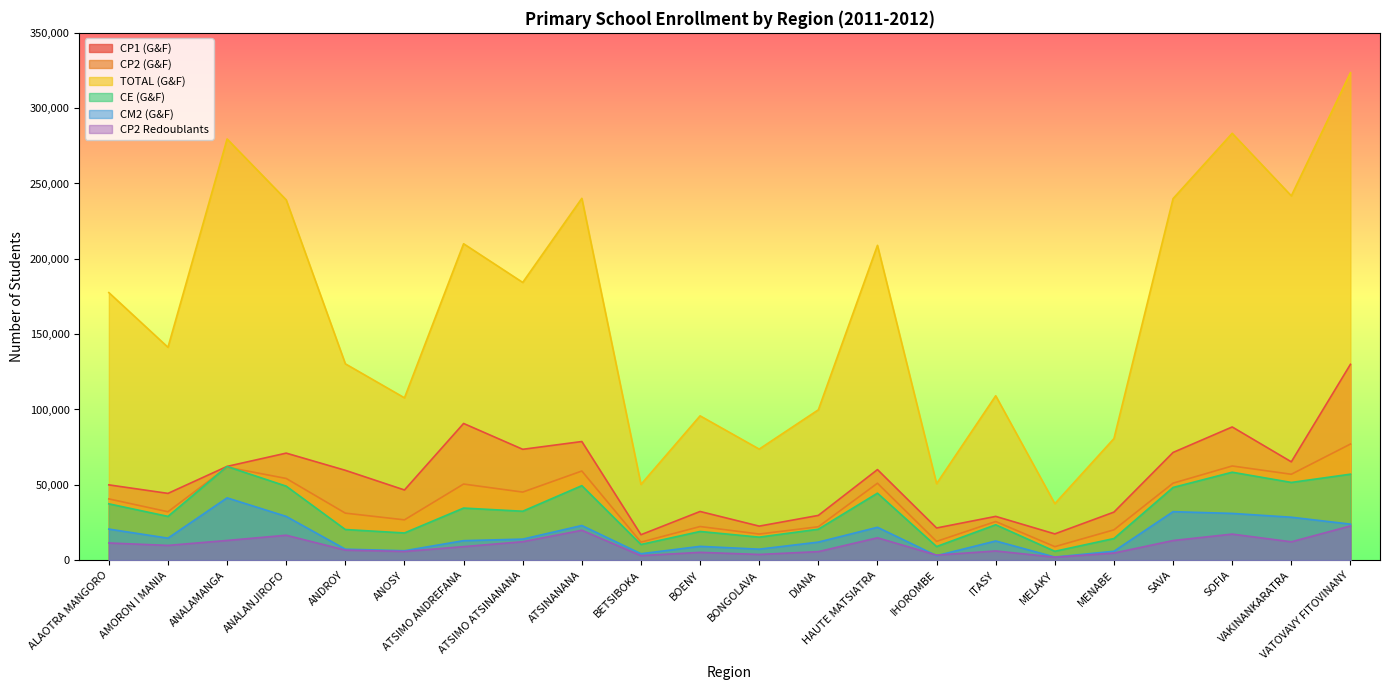

Rank the series at ALAOTRA MANGORO from lowest to highest value.

CP2 Redoublants, CM2 (G&F), CE (G&F), CP2 (G&F), CP1 (G&F), TOTAL (G&F)